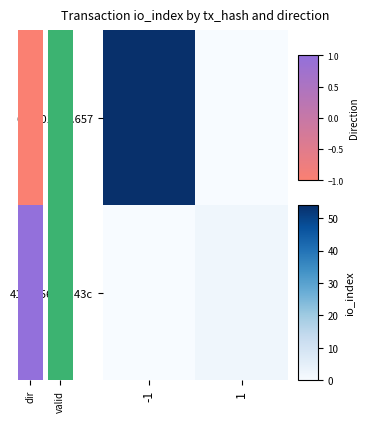

Reading left to right, extract all data points from this chart.

6ca6012e...657: -1=54	1=0
414705609...43c: -1=0	1=2